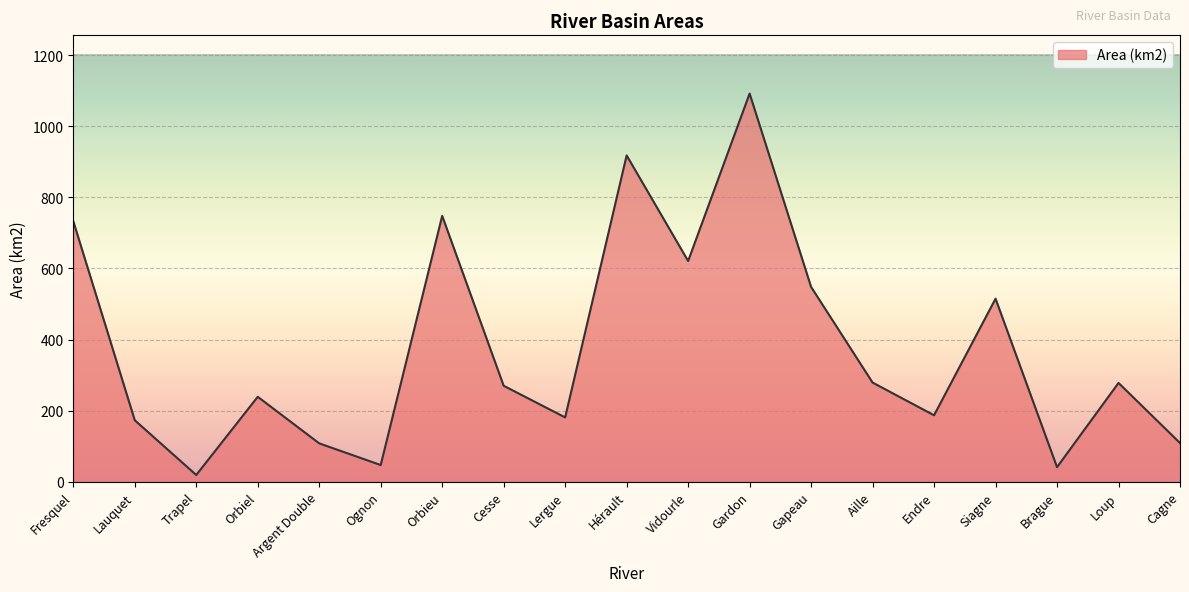

Which has a higher value, Orbiel or Hérault?

Hérault